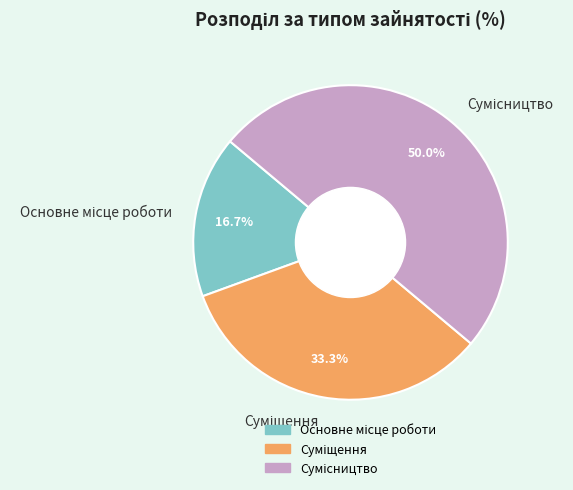

Rank the categories by value from highest to lowest.

Сумісництво, Суміщення, Основне місце роботи